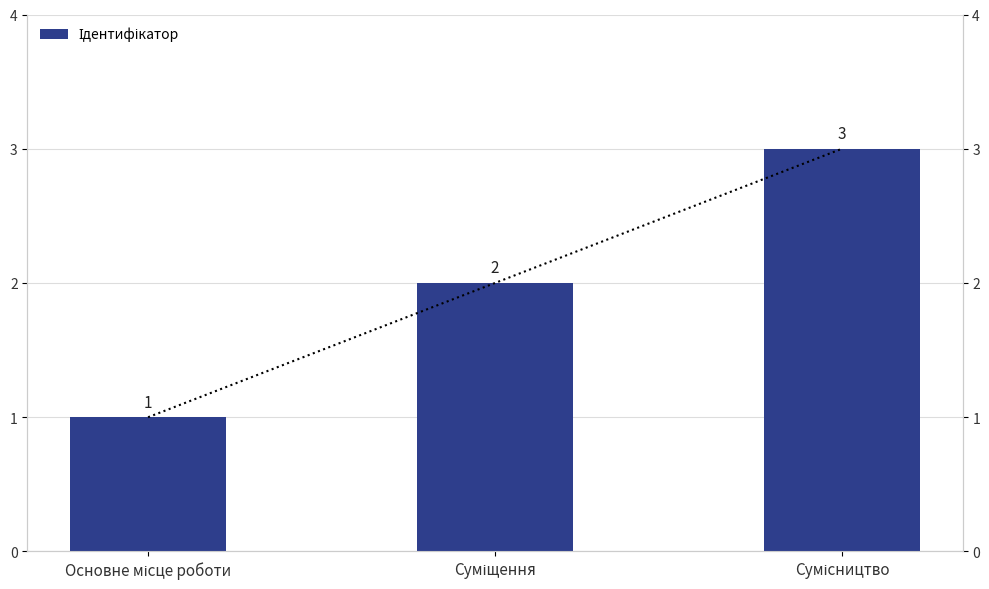

True or false: the data shows 3 at Сумісництво.

True